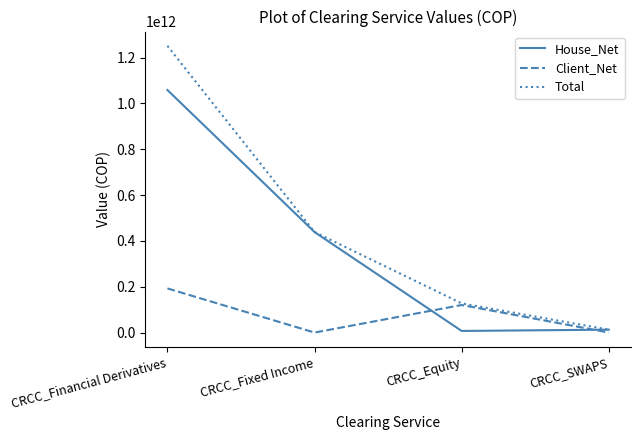

What are all the series names shown in the legend?

House_Net, Client_Net, Total